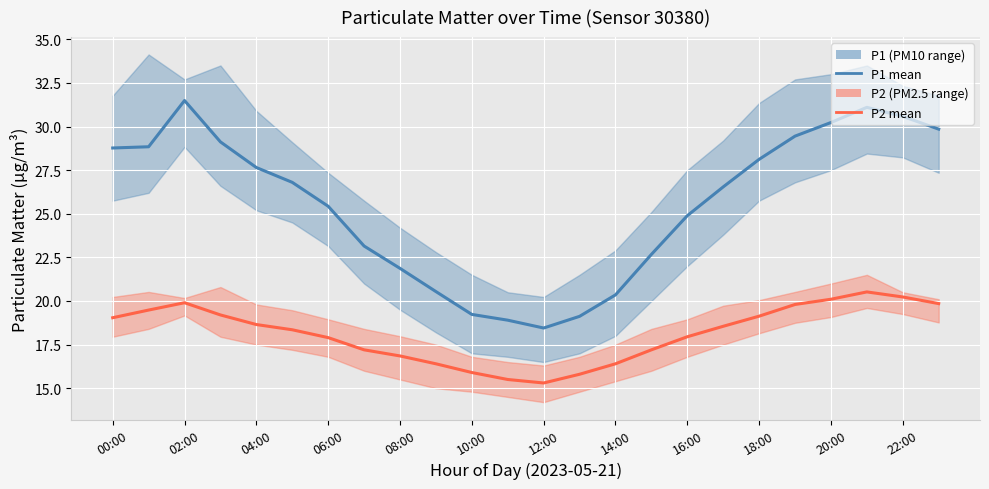

What is the spread (max minus min) of values at 16:00?

6.9